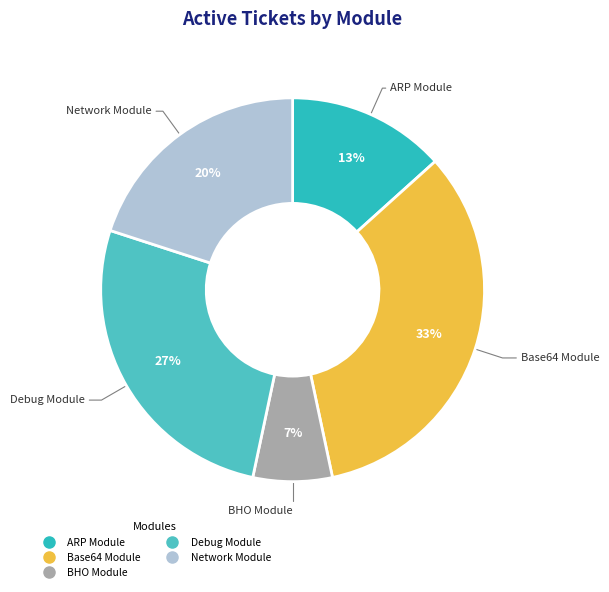

Is the sum of ARP Module and Debug Module greater than half?

No